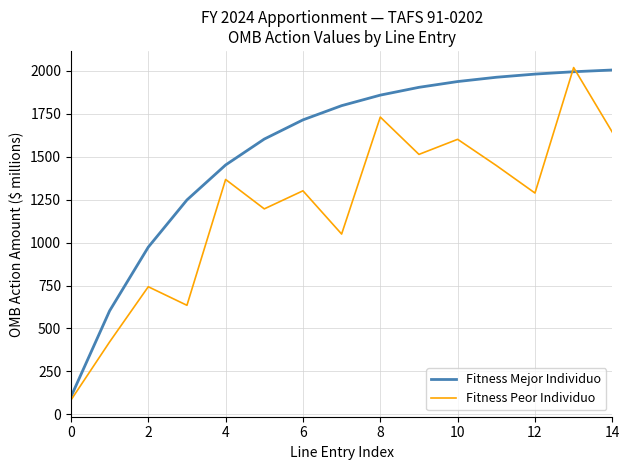

Rank the series by their average value, from highest to lowest.

Fitness Mejor Individuo, Fitness Peor Individuo